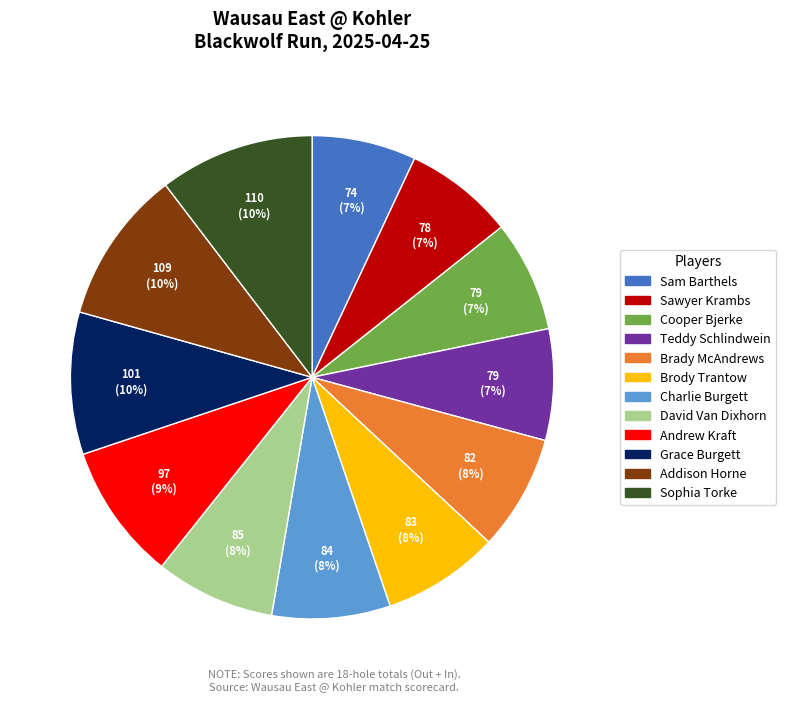

Count the number of slices in the pie.

12